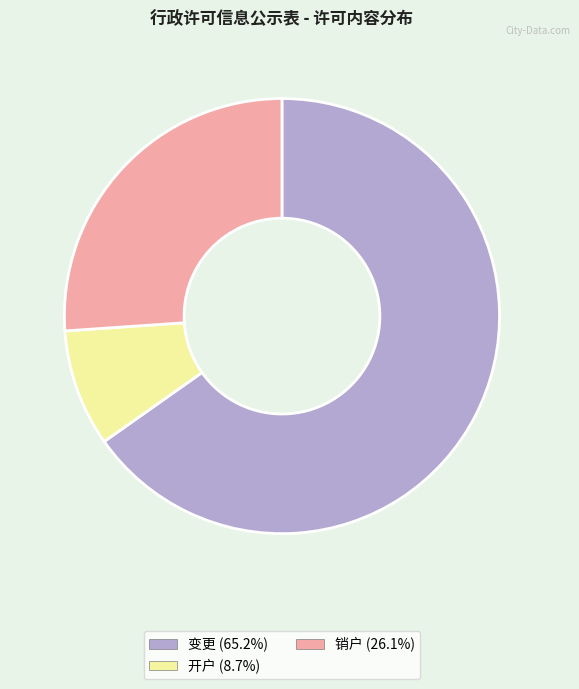

True or false: 变更 accounts for 65% of the total.

True